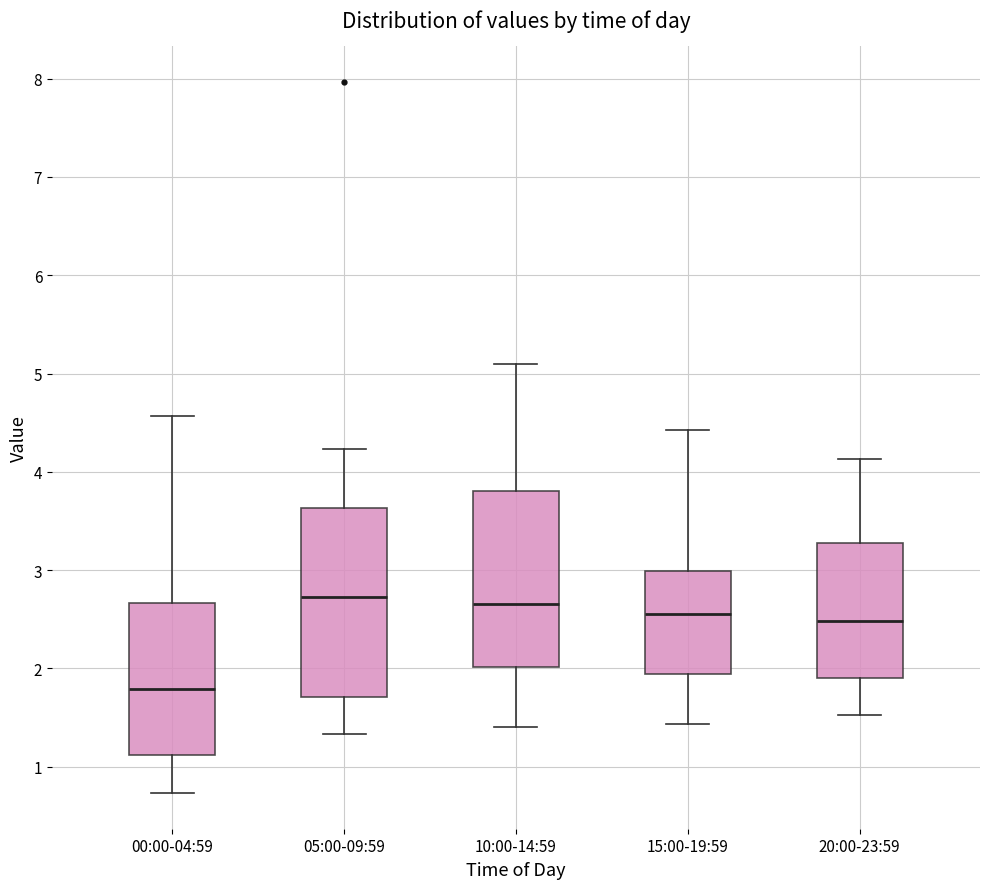

Where does the median line of the box for 10:00-14:59 sit on the y-axis? The values are not printed on the chart, so give them approximately, as read against the axis.

2.7